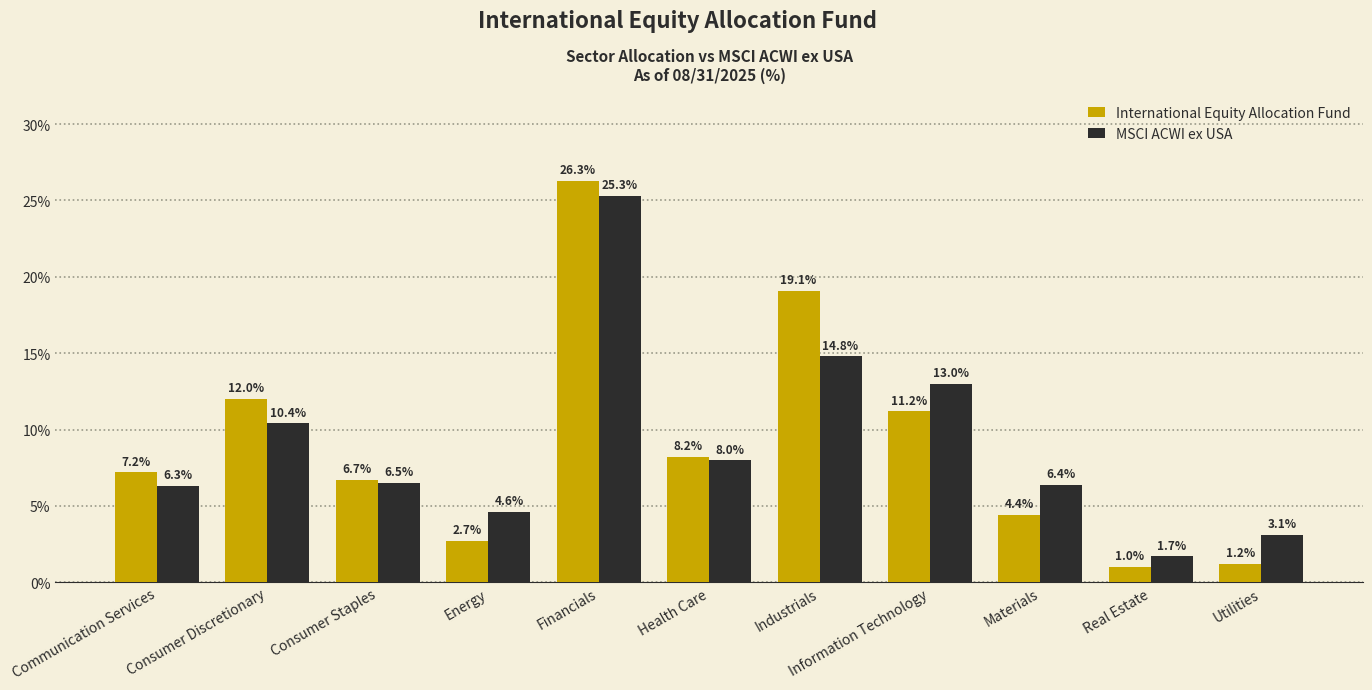

Rank the series at Consumer Staples from highest to lowest value.

International Equity Allocation Fund, MSCI ACWI ex USA